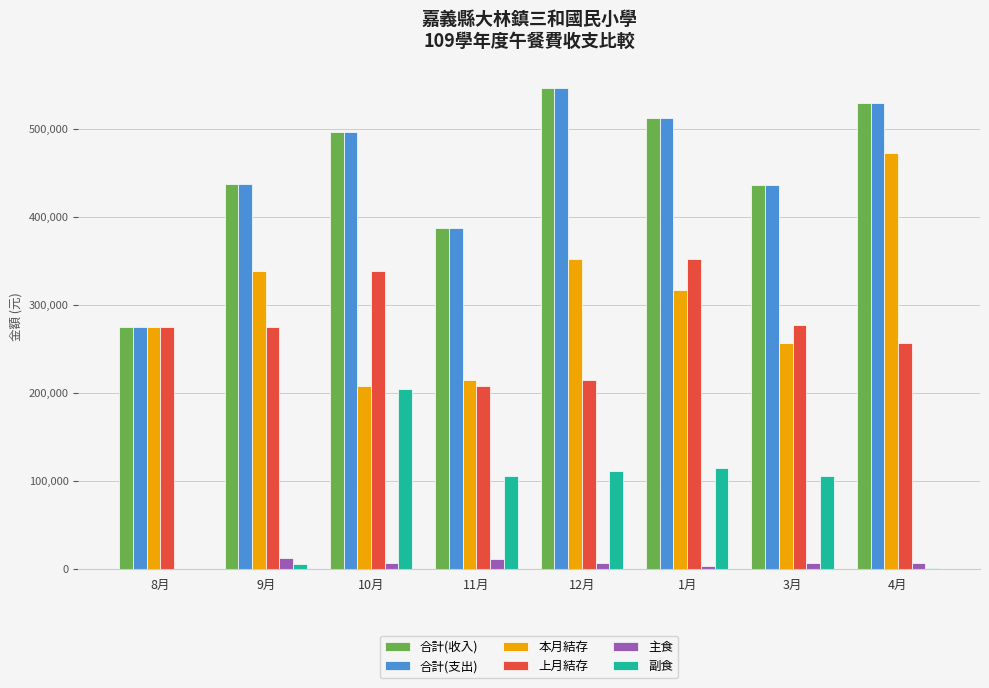

Which category has the highest value in the 本月結存 series?

4月